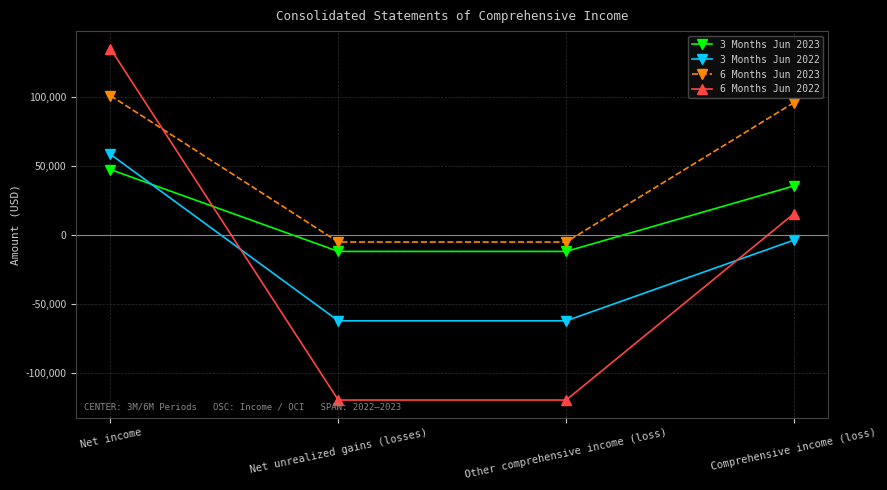

True or false: 6 Months Jun 2023 and 3 Months Jun 2022 intersect in this chart.

False